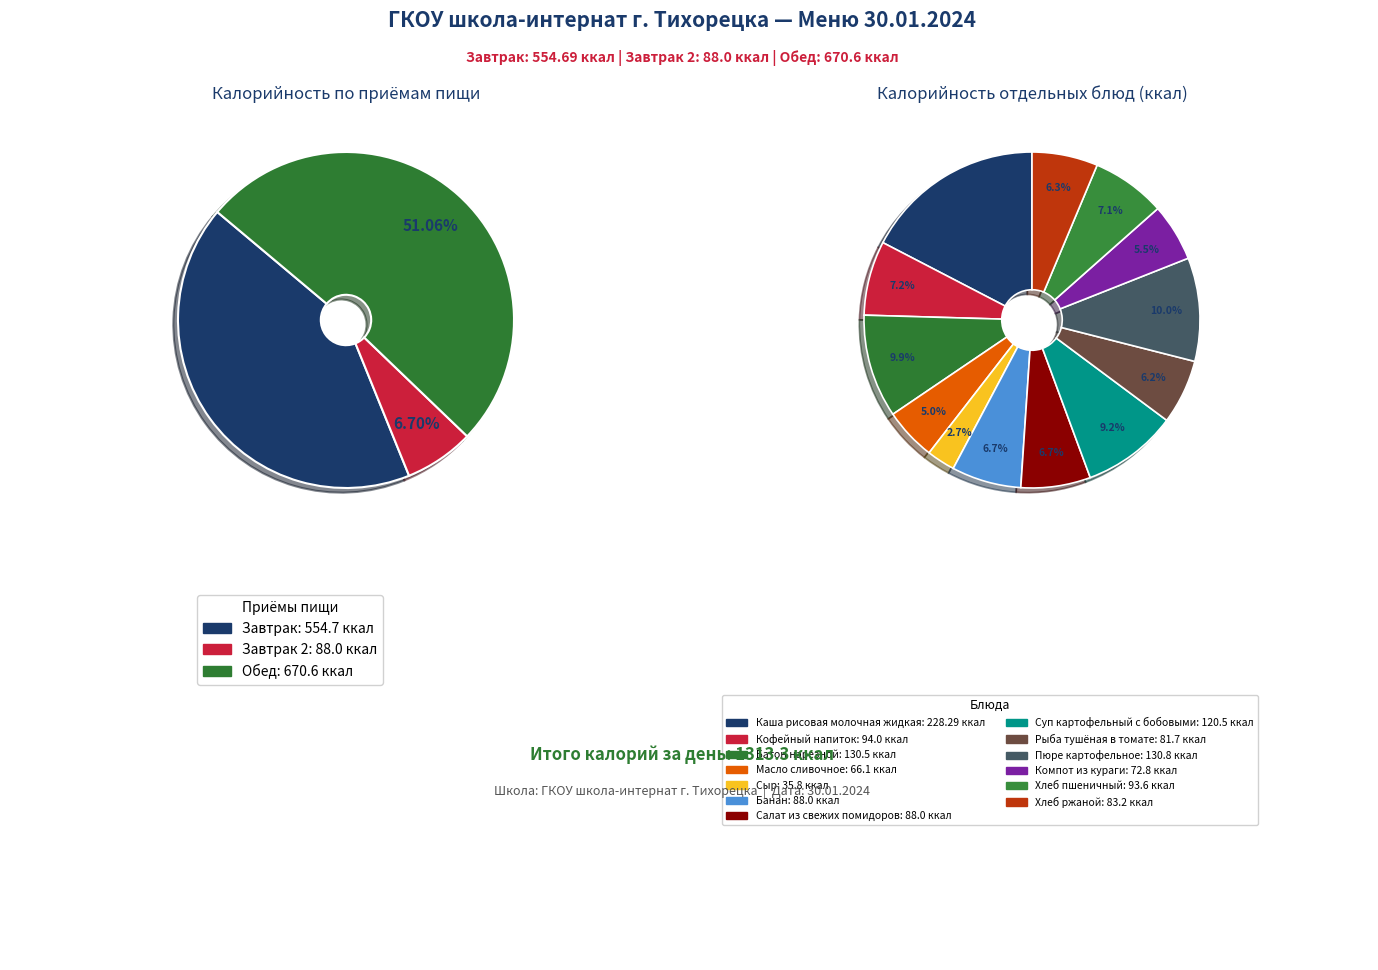

Do Кофейный напиток and Хлеб ржаной together represent more than half of the pie?

No